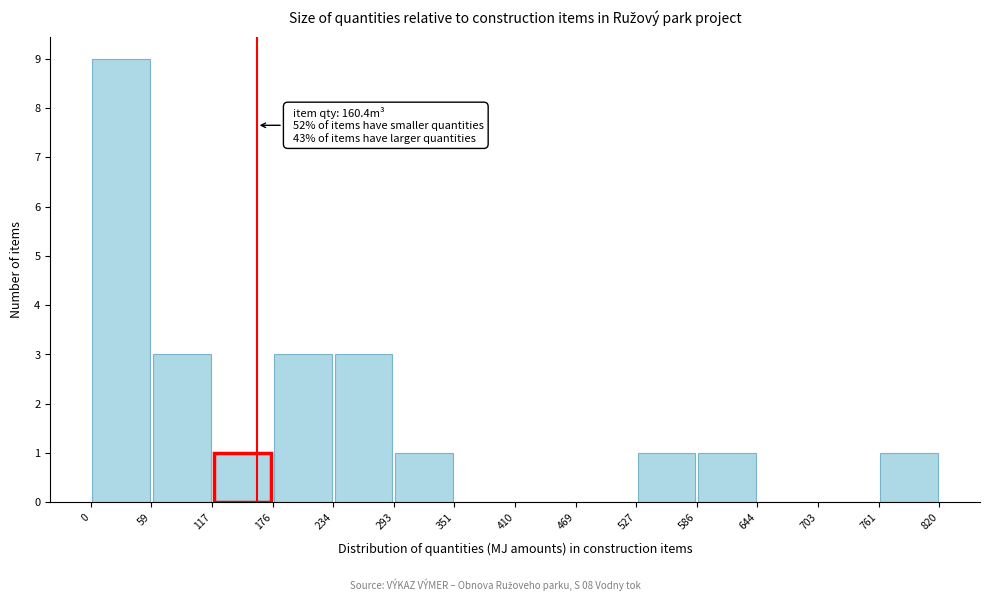

Over which range of the x-axis is the bar tallest?

0 to 59